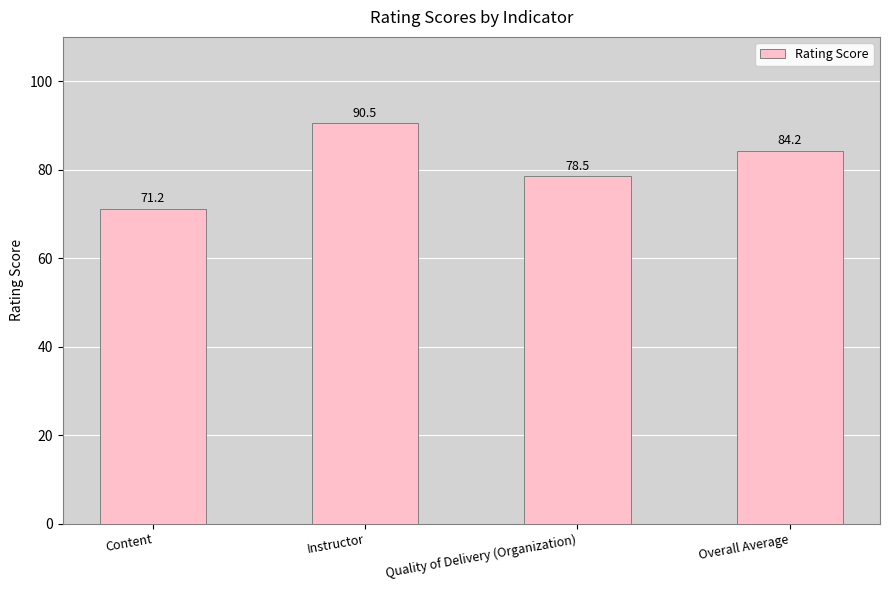

How many categories are shown in the chart?

4